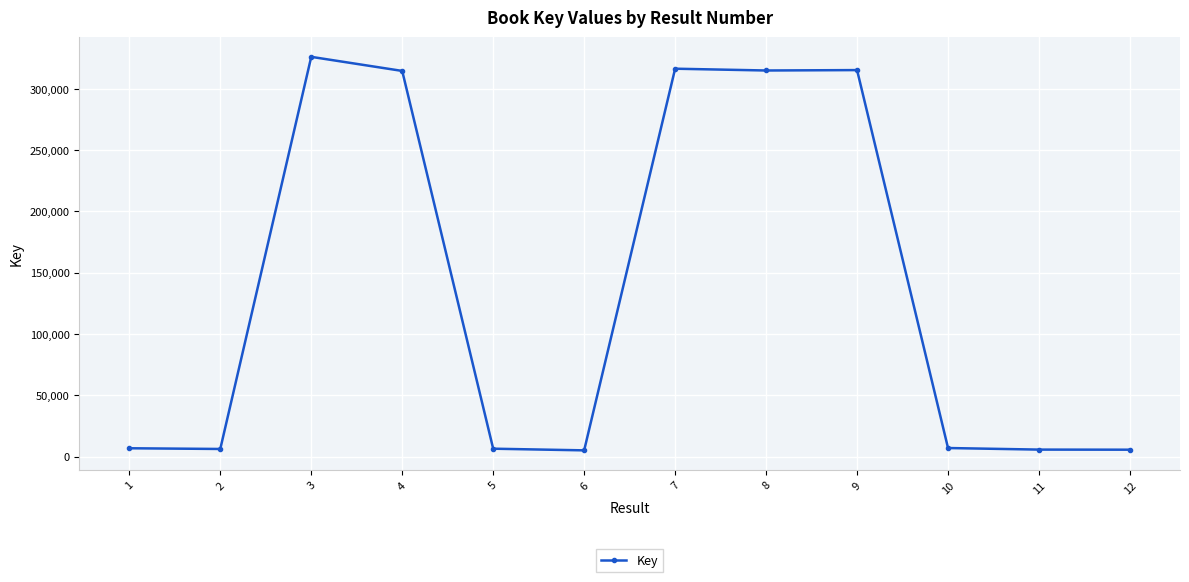

Between 8 and 3, which is larger?

3